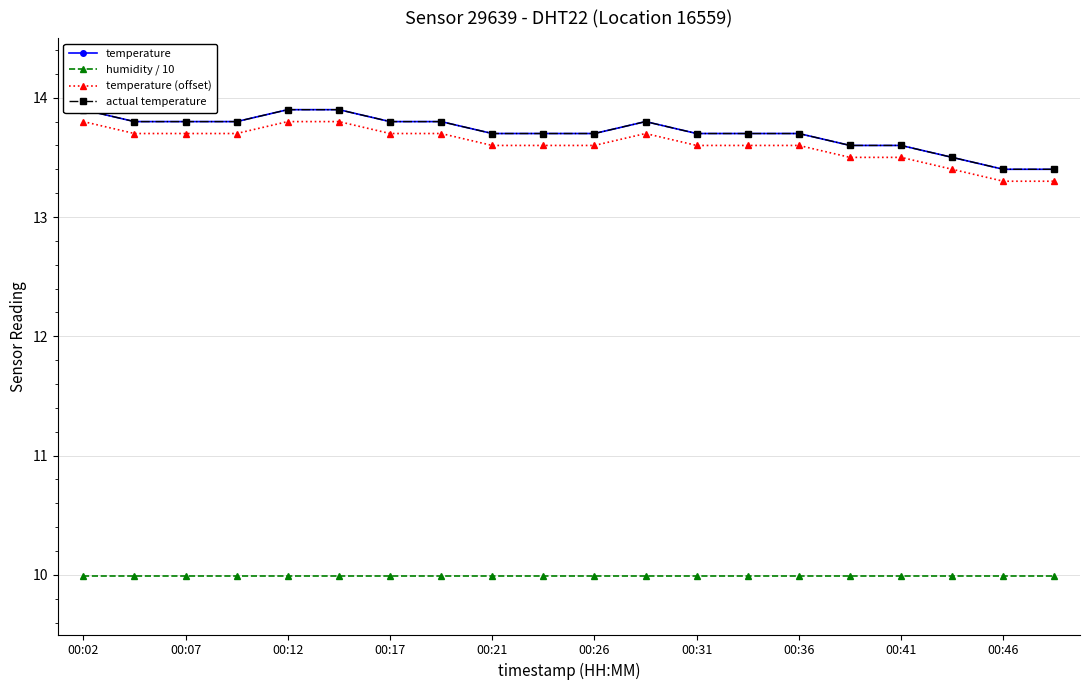

True or false: actual temperature and humidity / 10 cross at least once.

False